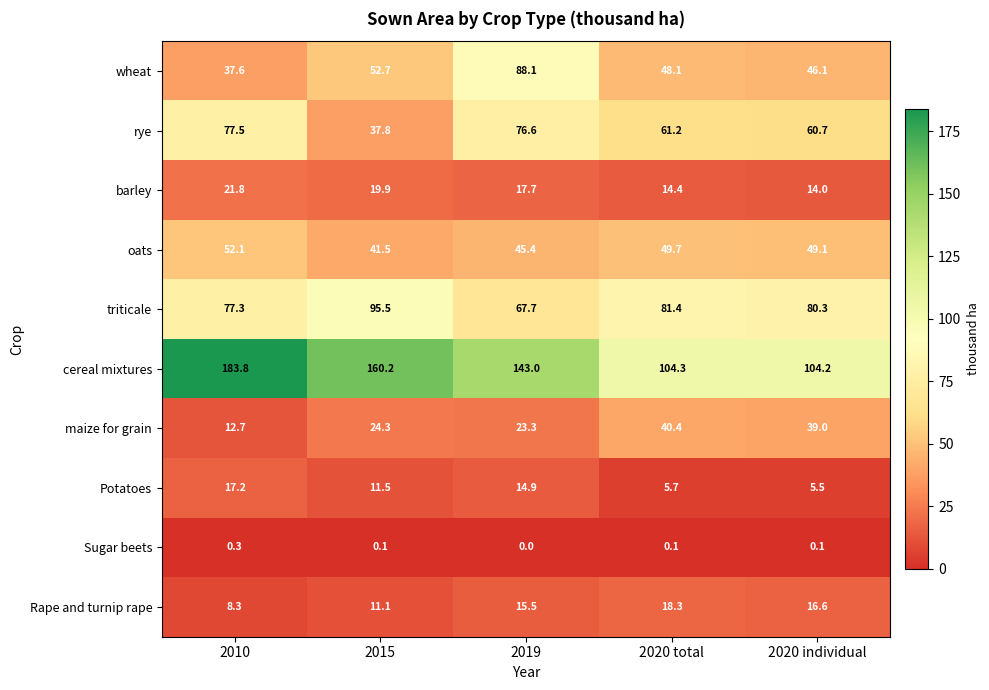

True or false: maize for grain has a value of 39.0 at 2020 individual.

True